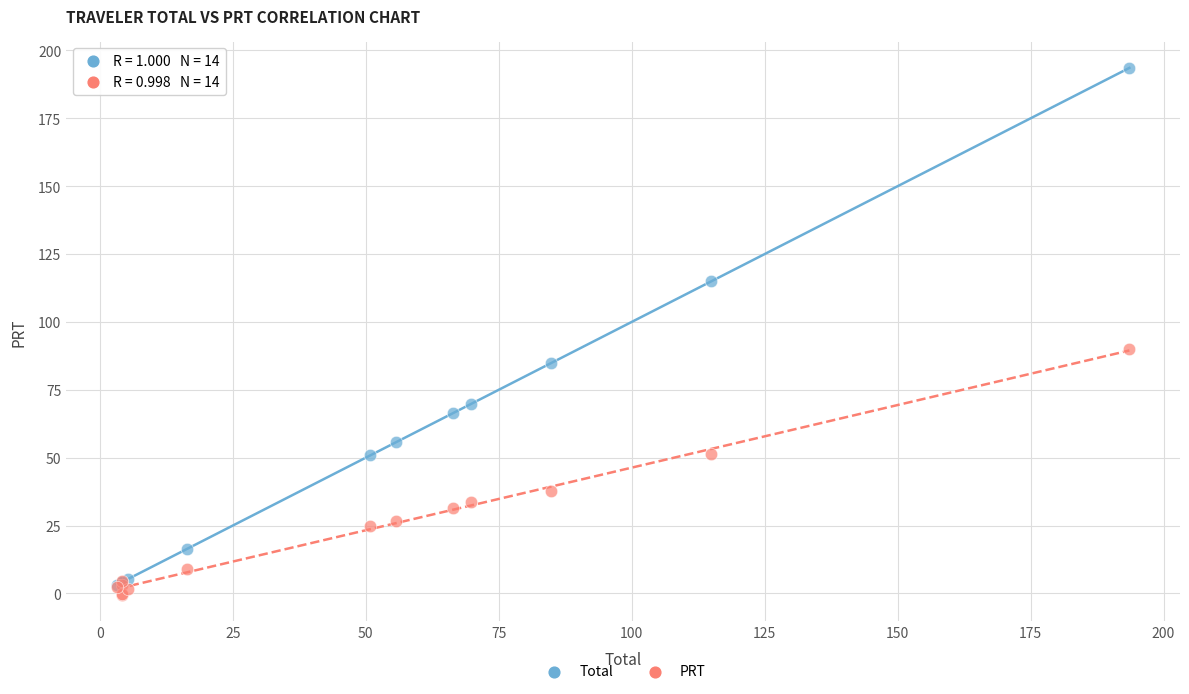

In the Total series, what Y value is closest to 98?

84.8